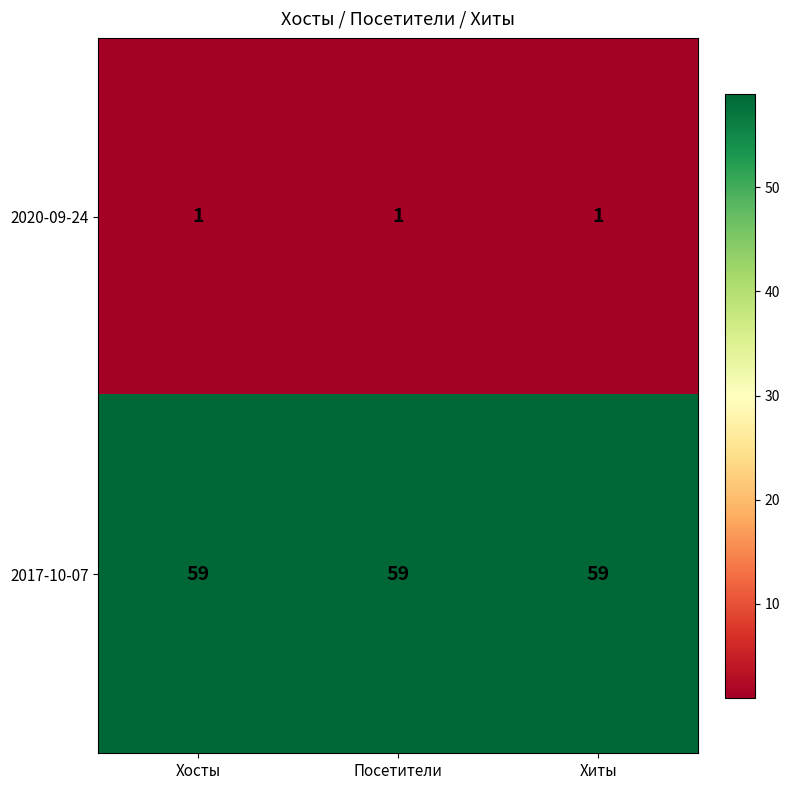

Rank the series by their average value, from highest to lowest.

2017-10-07, 2020-09-24